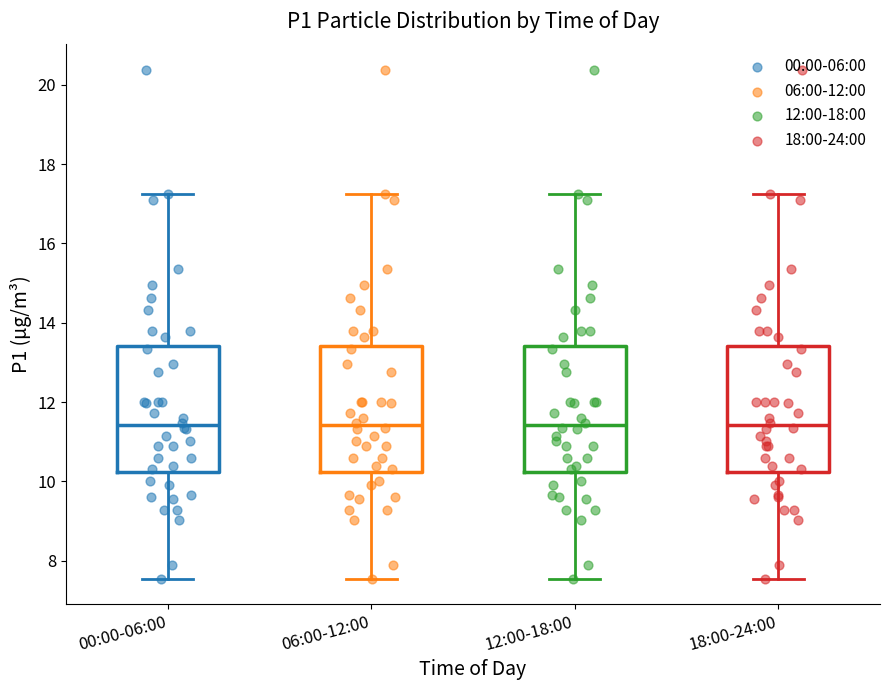

Reading left to right, transcribe this box plot: for each box, give where its median line is, the range the box spans, and where its two whiskers end, as read against the y-axis. The values are not printed on the chart, so give them approximately, as read against the axis.

00:00-06:00: median 11.4, box 10.2 to 13.4, whiskers 7.6 to 17.2
06:00-12:00: median 11.4, box 10.2 to 13.4, whiskers 7.6 to 17.2
12:00-18:00: median 11.4, box 10.2 to 13.4, whiskers 7.6 to 17.2
18:00-24:00: median 11.4, box 10.2 to 13.4, whiskers 7.6 to 17.2